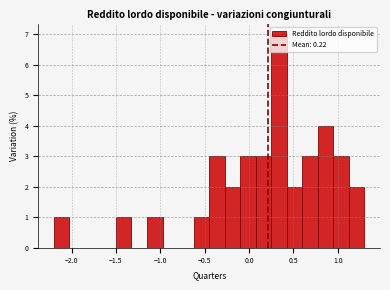

Read against the x-axis, roughly where is the centre of the tallest bar?

0.35